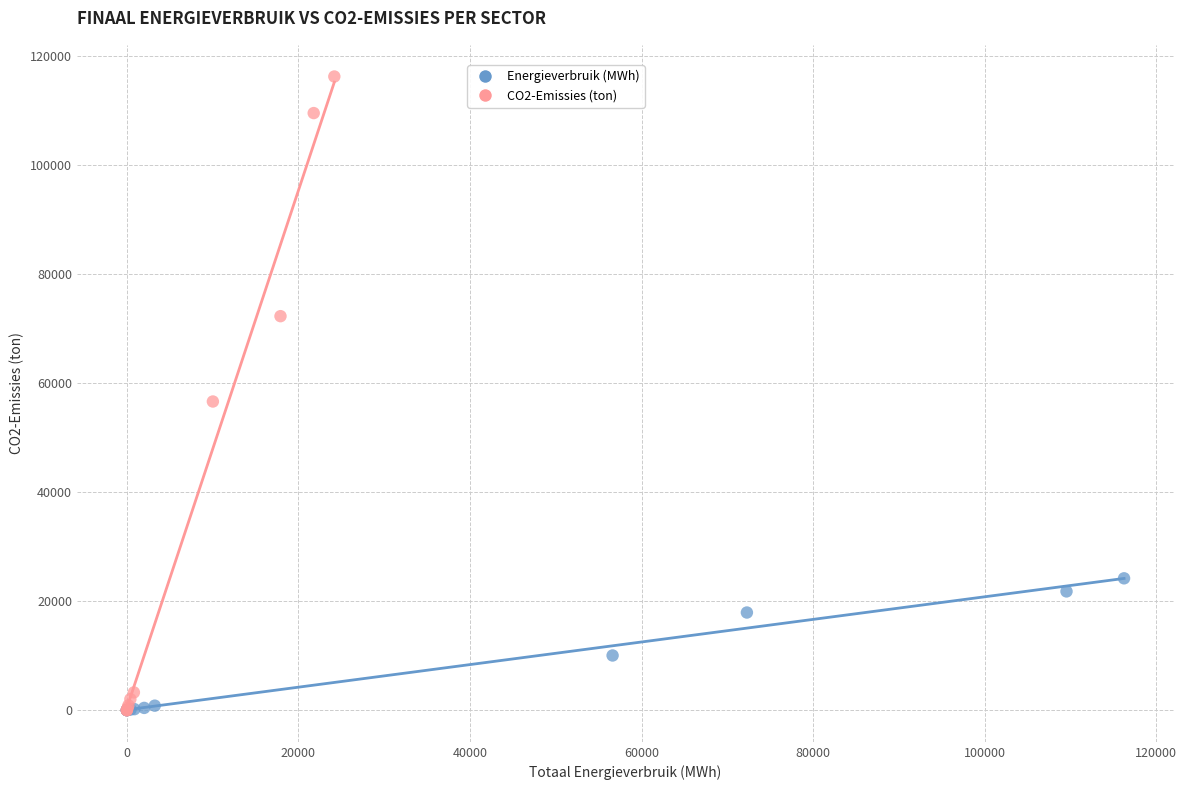

Which series contains the highest Y value?

CO2-Emissies (ton)